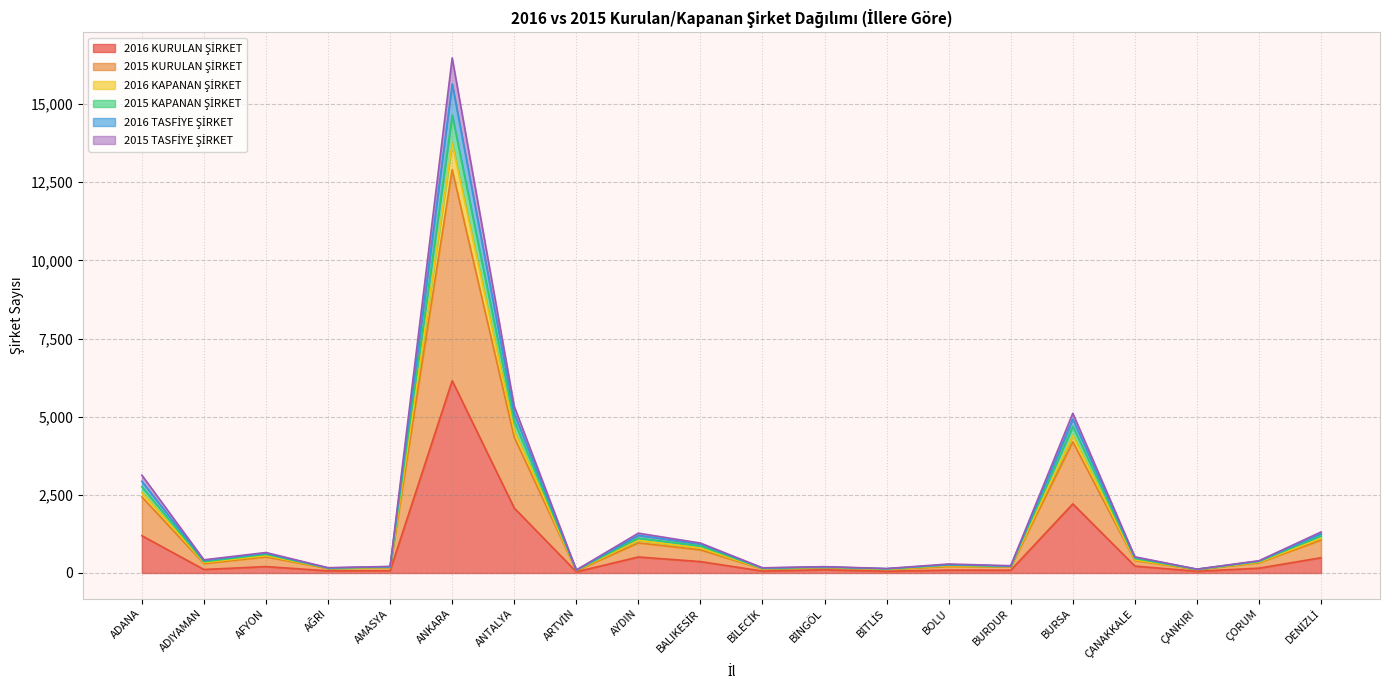

Where is the first local minimum for 2016 KAPANAN ŞİRKET?

ADIYAMAN